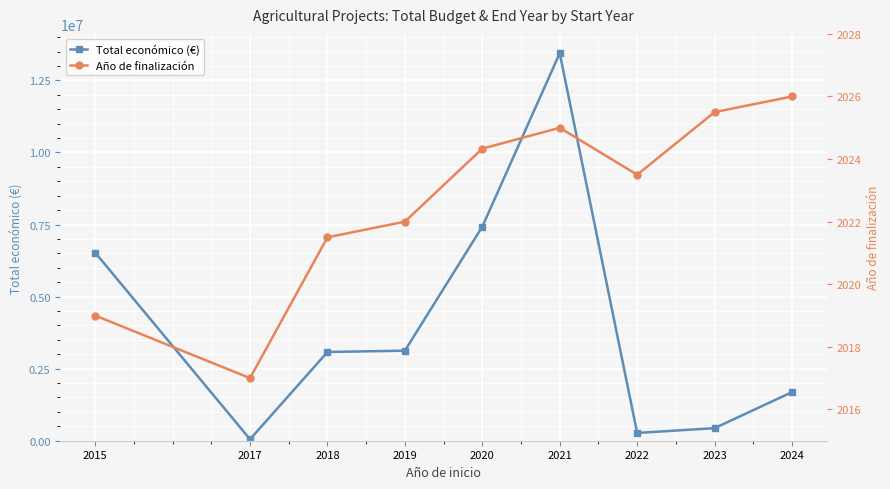

Where does the Total económico (€) series first go above 3077989?

2015